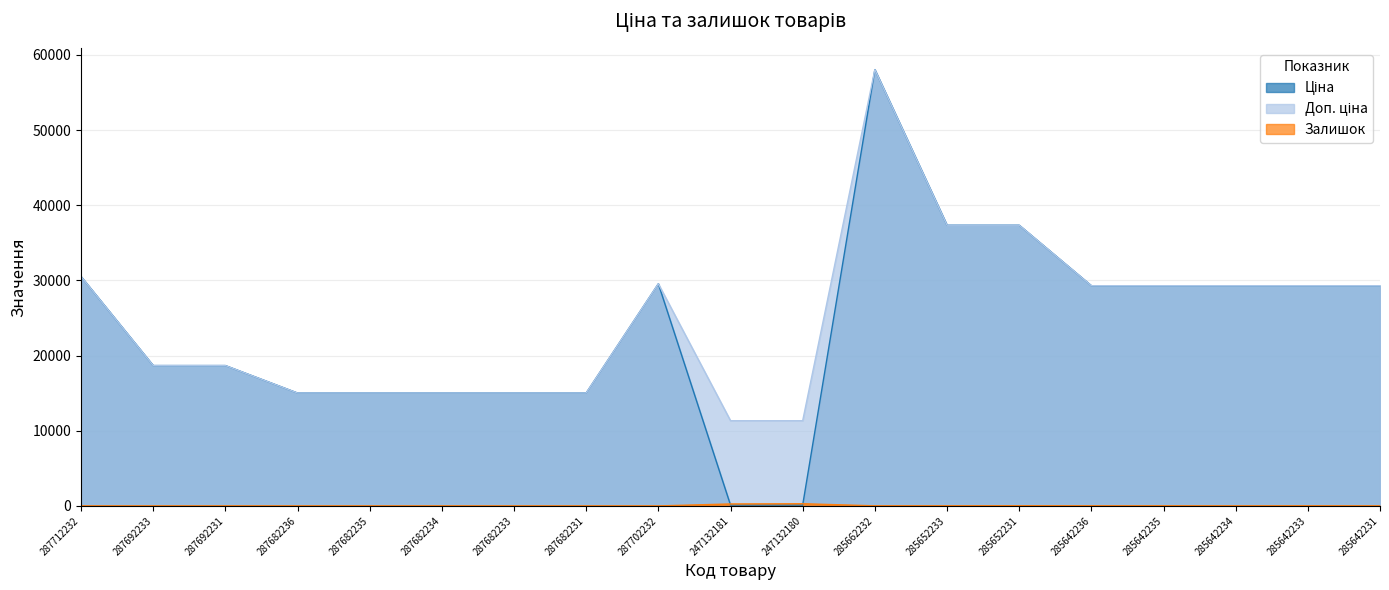

At which label is Ціна closest to 29075?

285642236